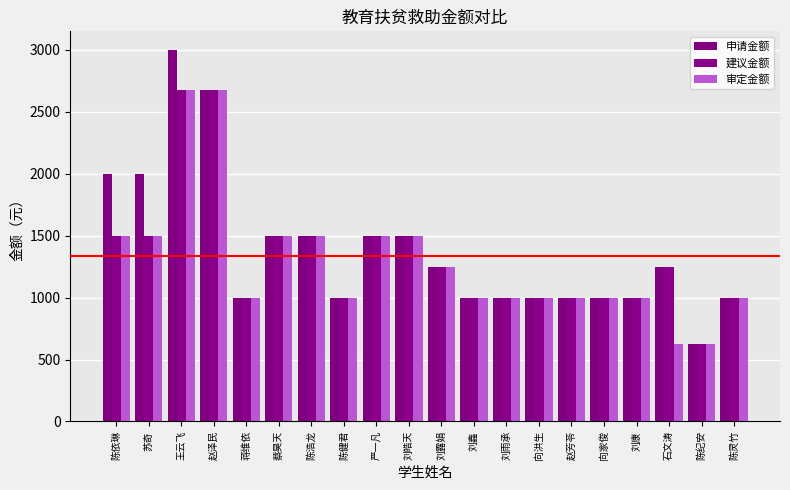

How many series are shown in this chart?

3